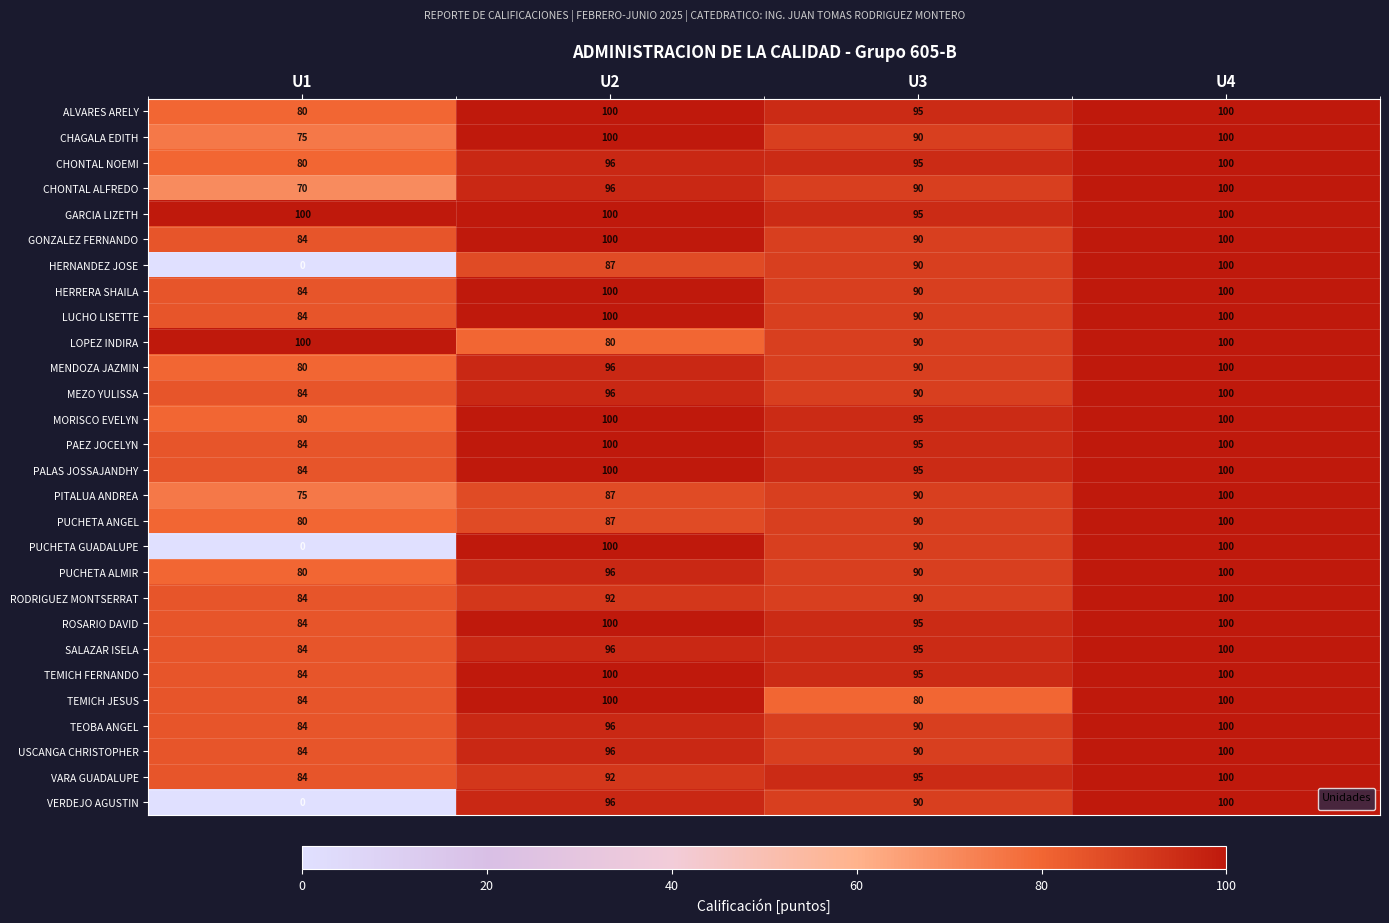

How many data points does each series have?

4